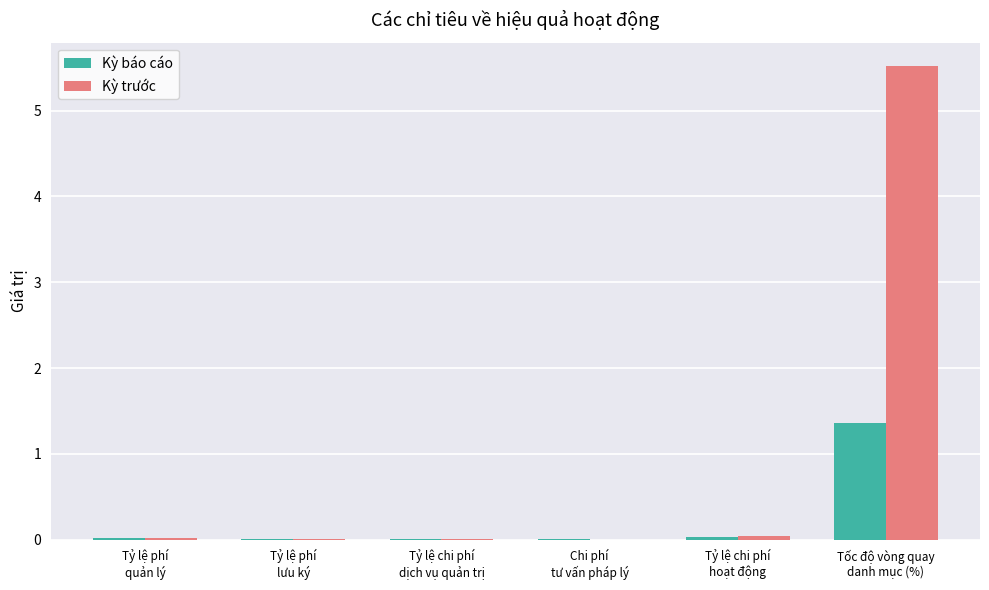

What are all the series names shown in the legend?

Kỳ báo cáo, Kỳ trước